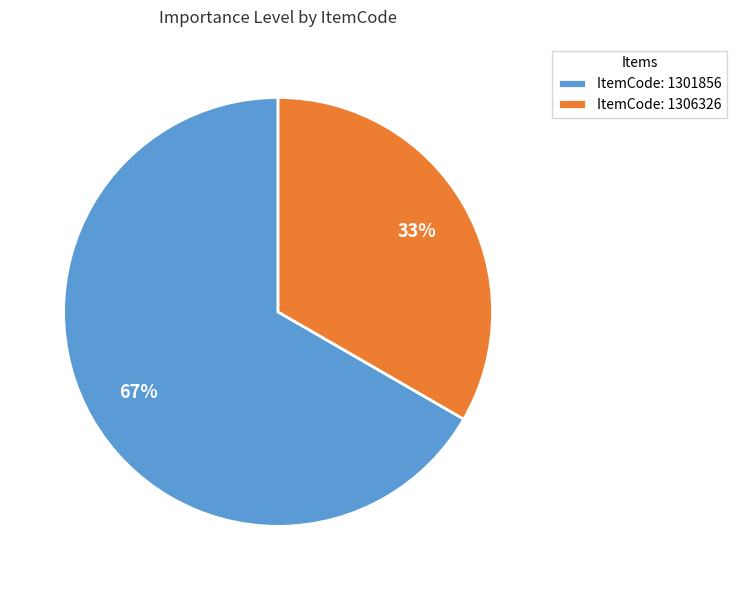

Which category has the biggest portion of the pie?

ItemCode: 1301856